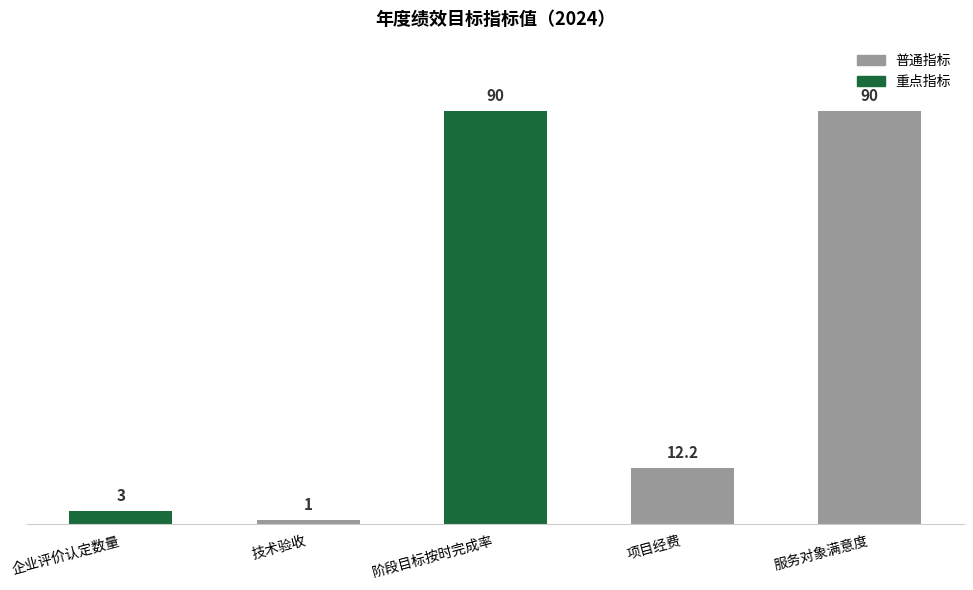

Between 服务对象满意度 and 技术验收, which is larger?

服务对象满意度